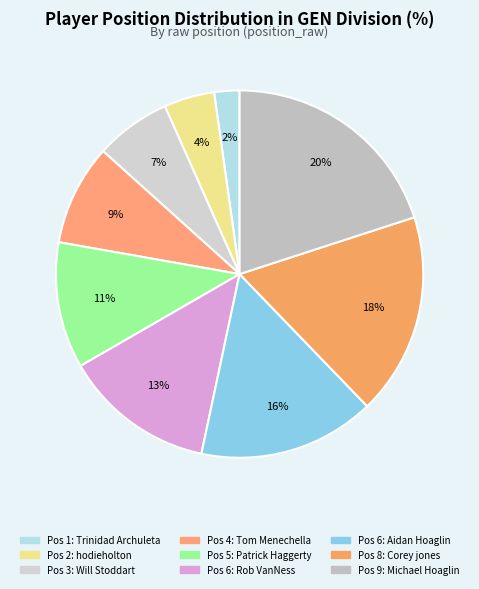

How many segments does this pie chart have?

9